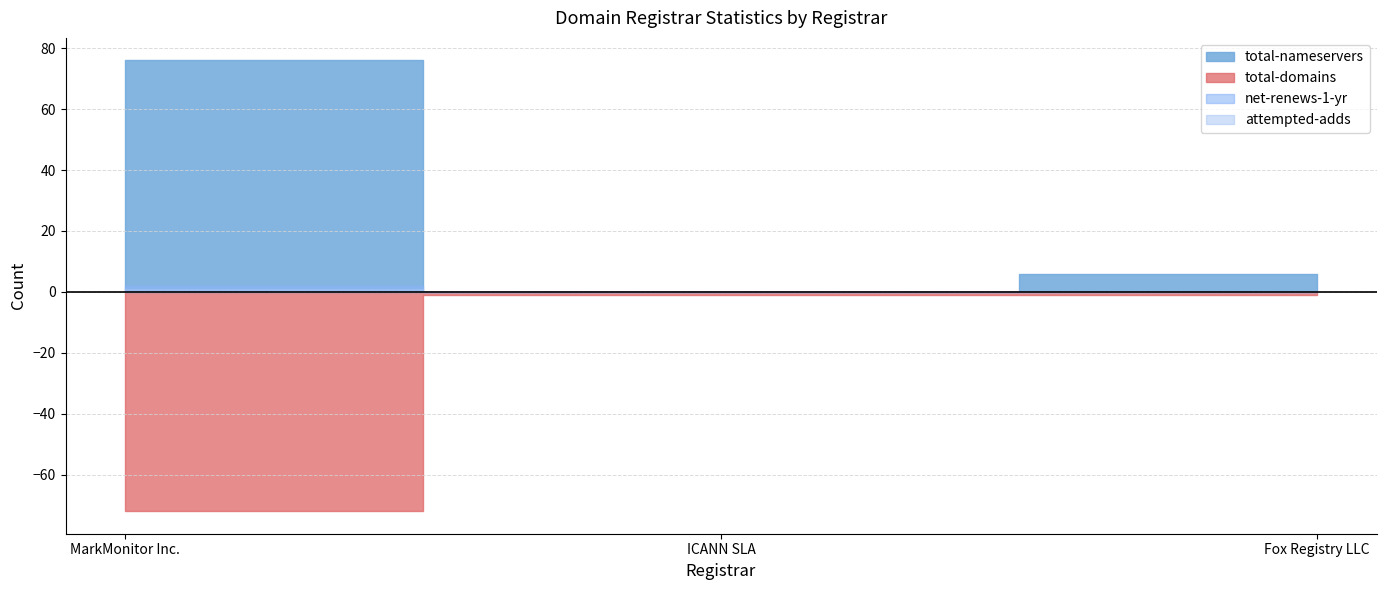

Which category has the lowest value in the attempted-adds series?

ICANN SLA